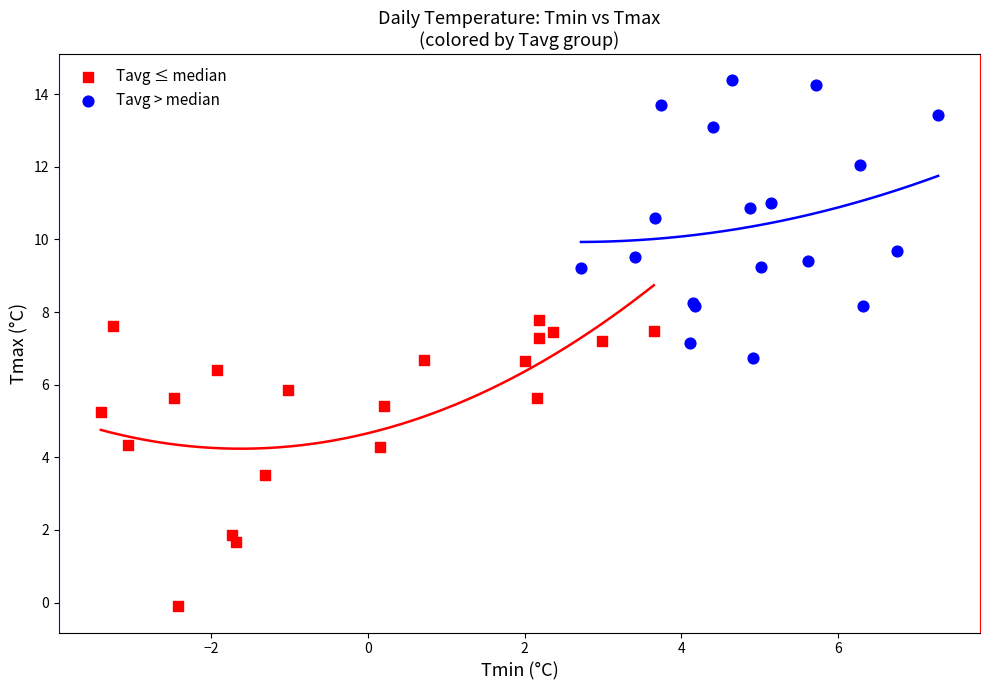

Which series reaches the maximum Y coordinate?

Tavg > median